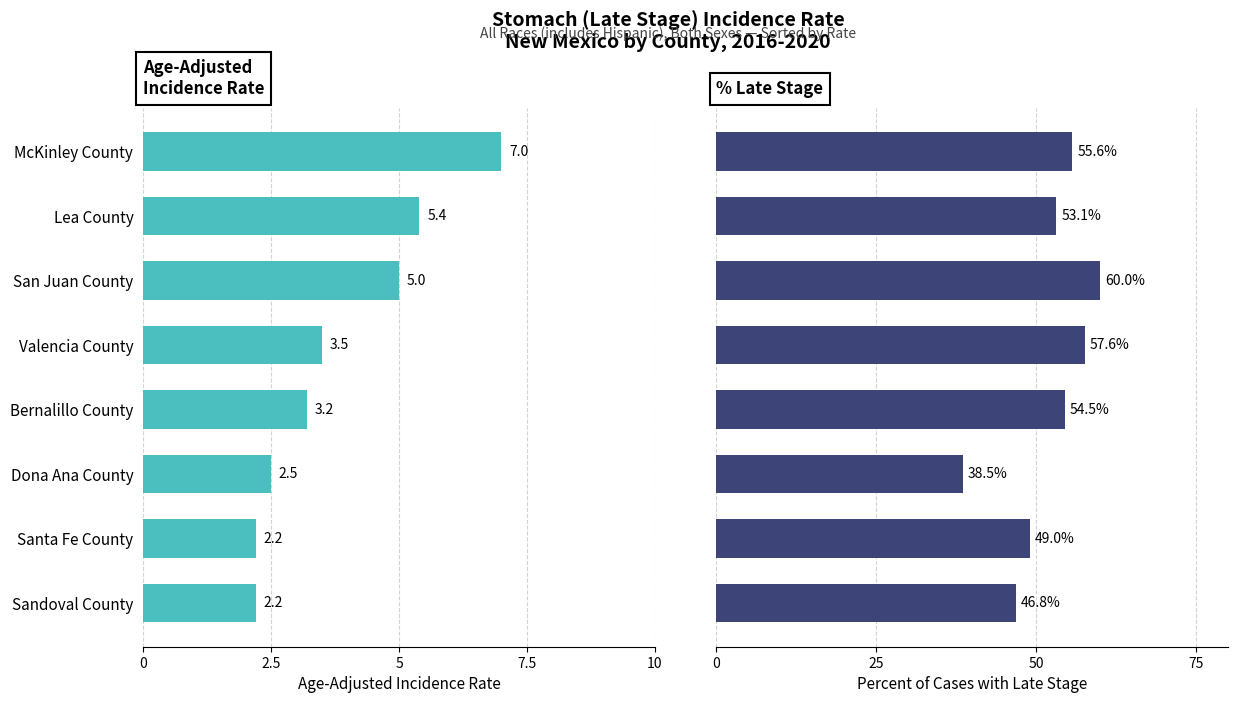

Is the value of Age-Adjusted Incidence Rate at Dona Ana County greater than the value of Percent of Cases with Late Stage at Bernalillo County?

No